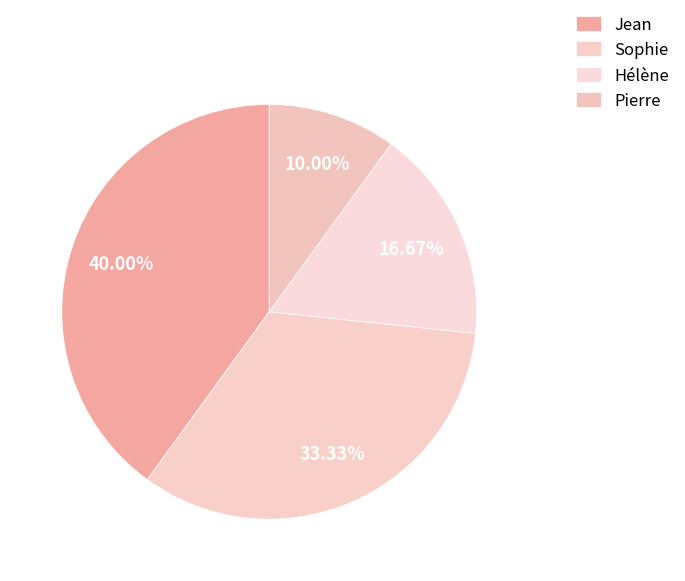

How many slices are in this pie chart?

4